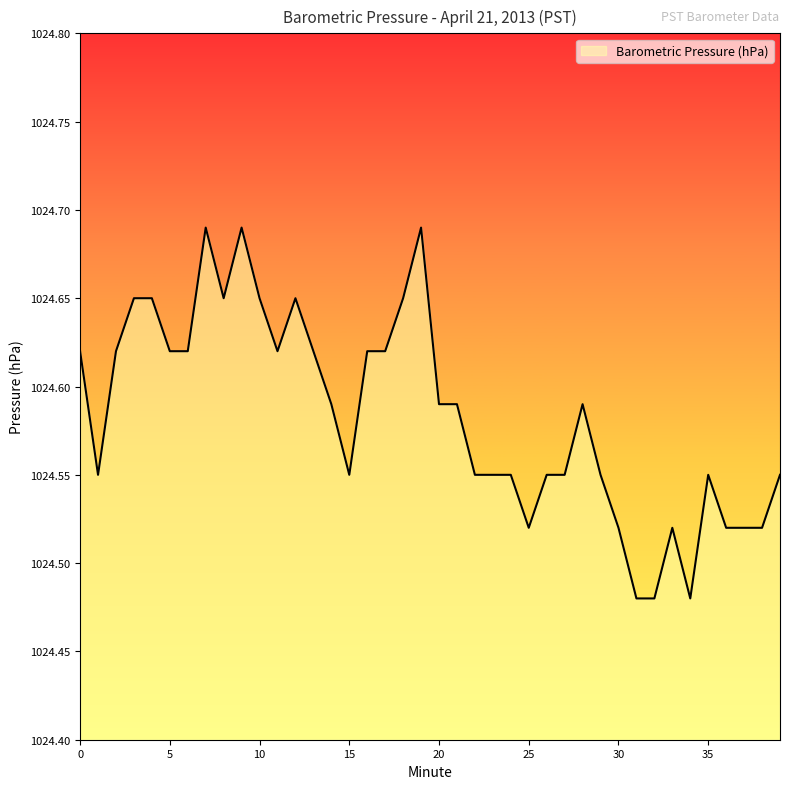

Where is the first local minimum?

1